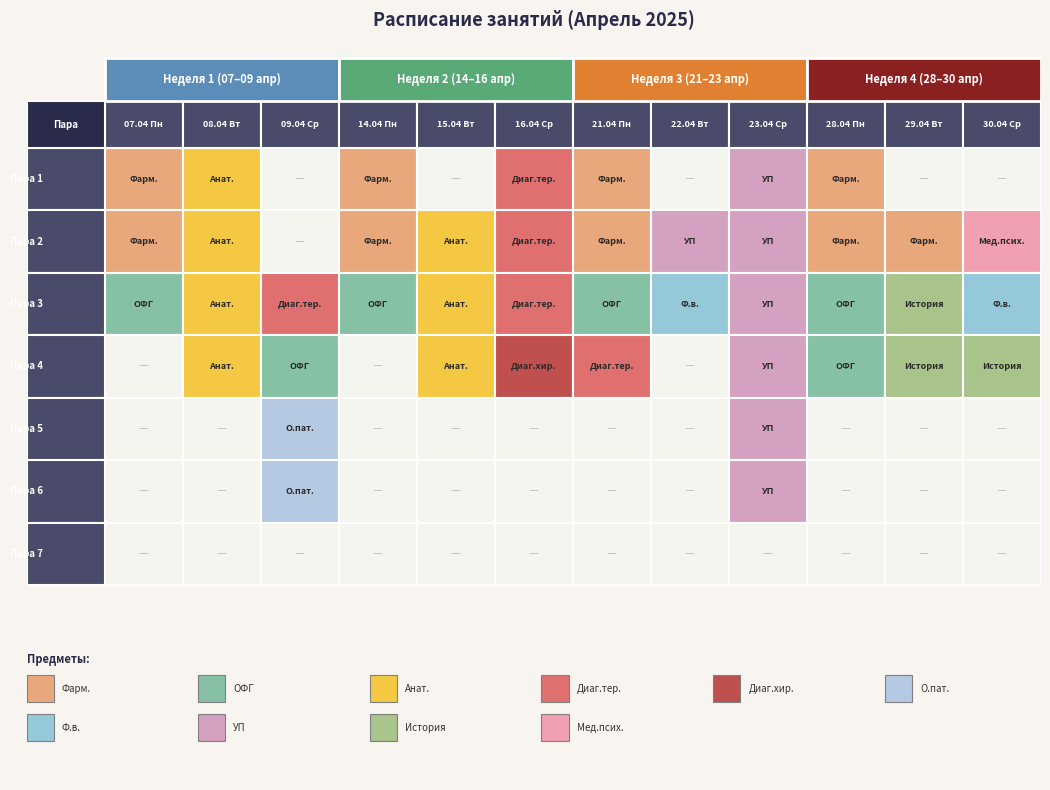

True or false: 14.04.2025 has a value of 4 at 3.

True